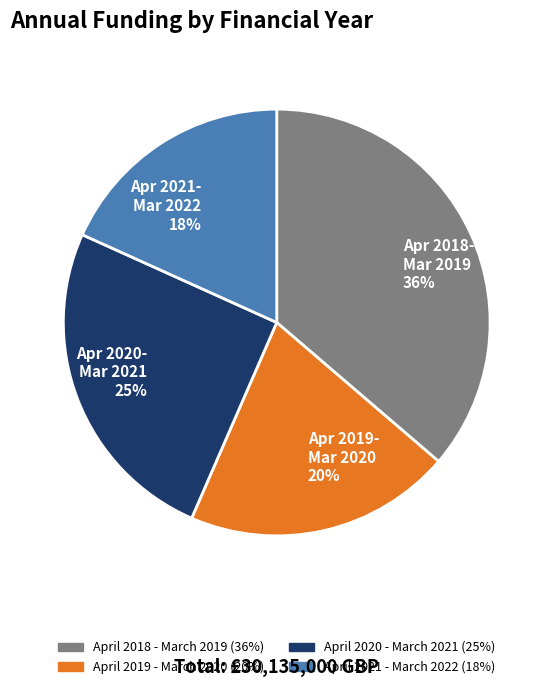

What is the ratio of the value at Apr 2018- Mar 2019 36% to the value at Apr 2020- Mar 2021 25%?

1.4